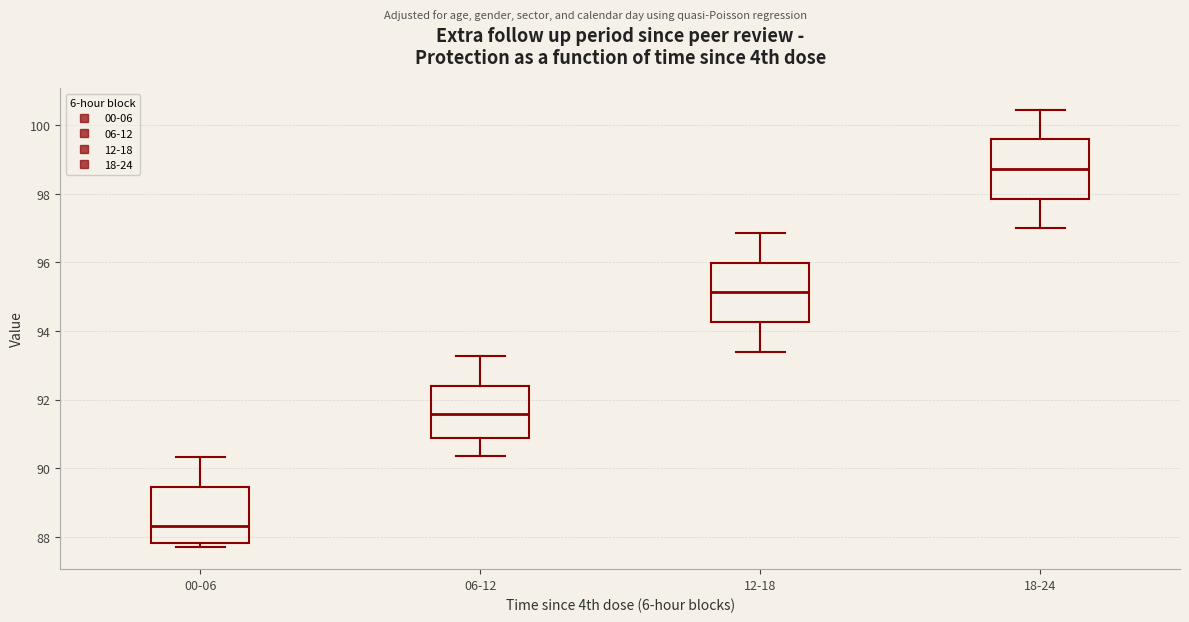

Where is the lower edge of the box for 18-24 on the y-axis? The values are not printed on the chart, so give them approximately, as read against the axis.

97.8